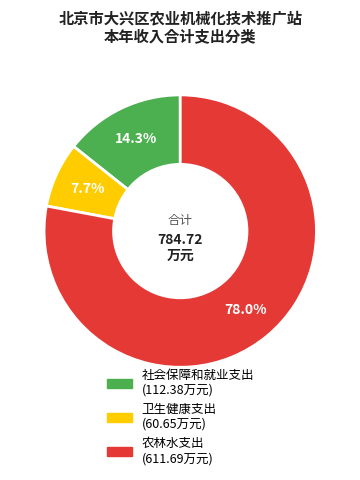

Is there a majority slice in this chart?

Yes